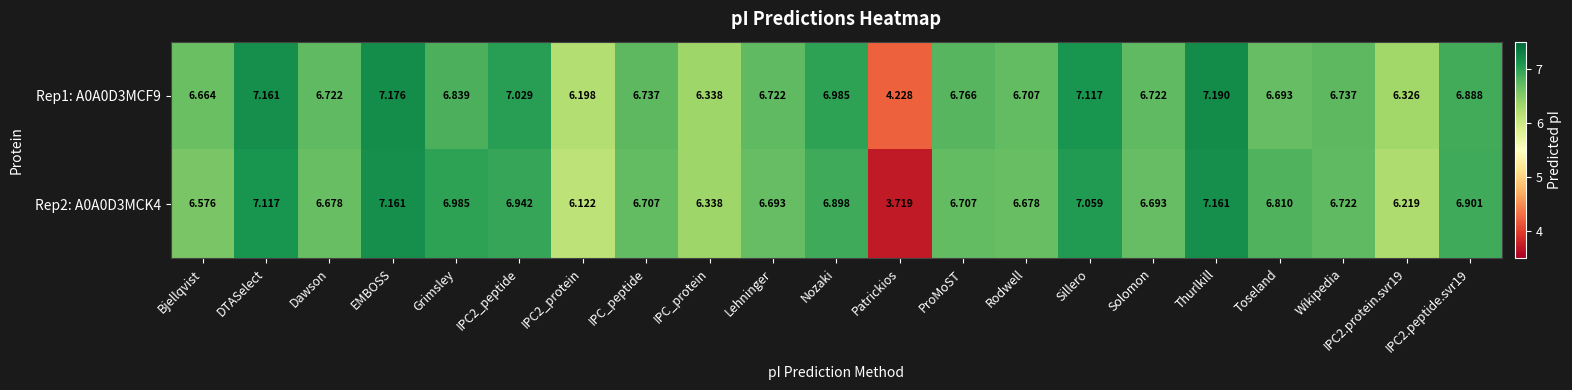

Which category has the lowest value in the Rep1: A0A0D3MCF9 series?

Patrickios